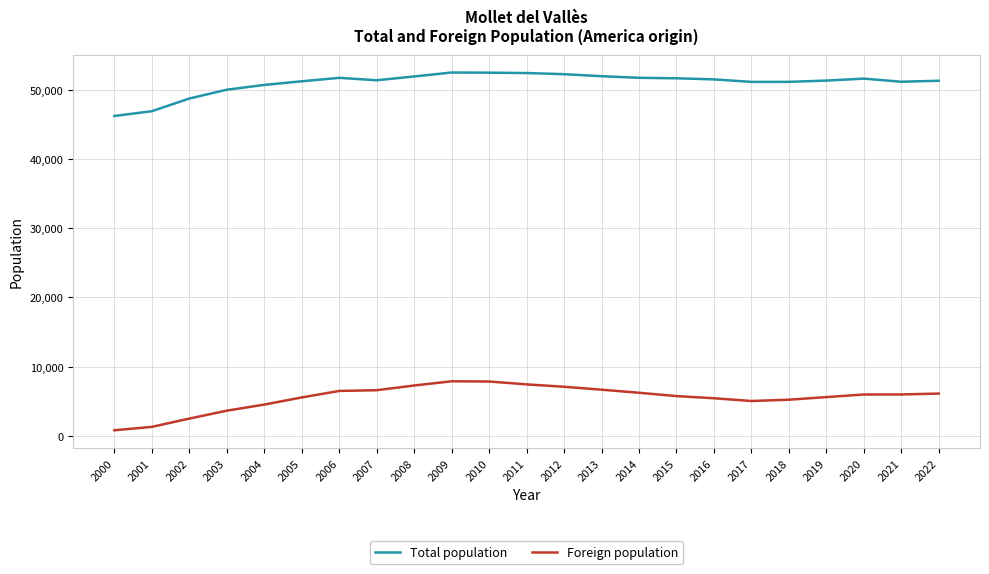

What is the difference between the Total population values at 2013 and 2006?

241